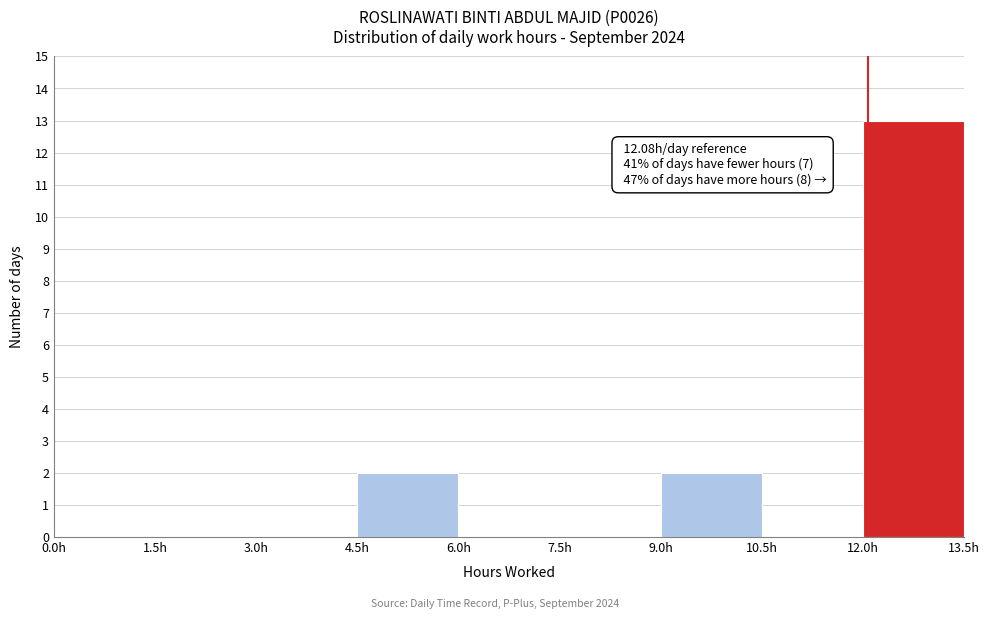

Which range on the x-axis has the tallest bar?

12.0 to 13.5